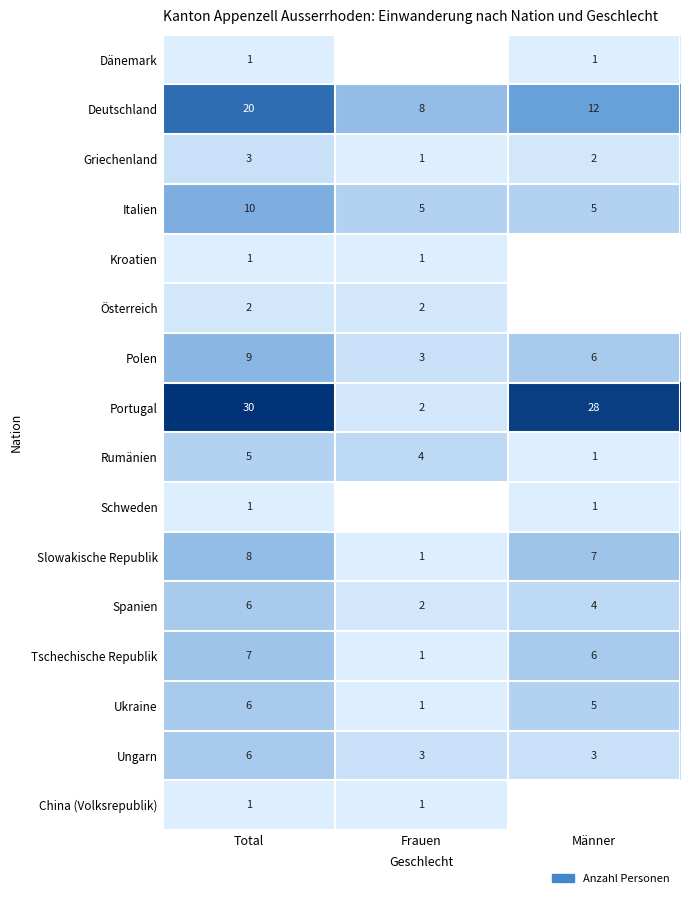

How many values in the Italien series exceed 5?

1